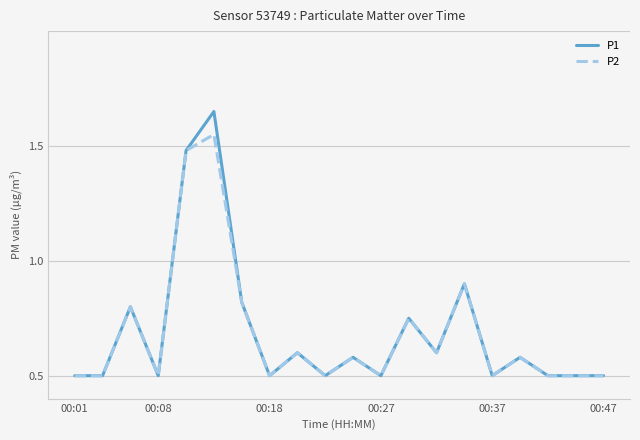

At how many categories does at least one series exceed 0?

10